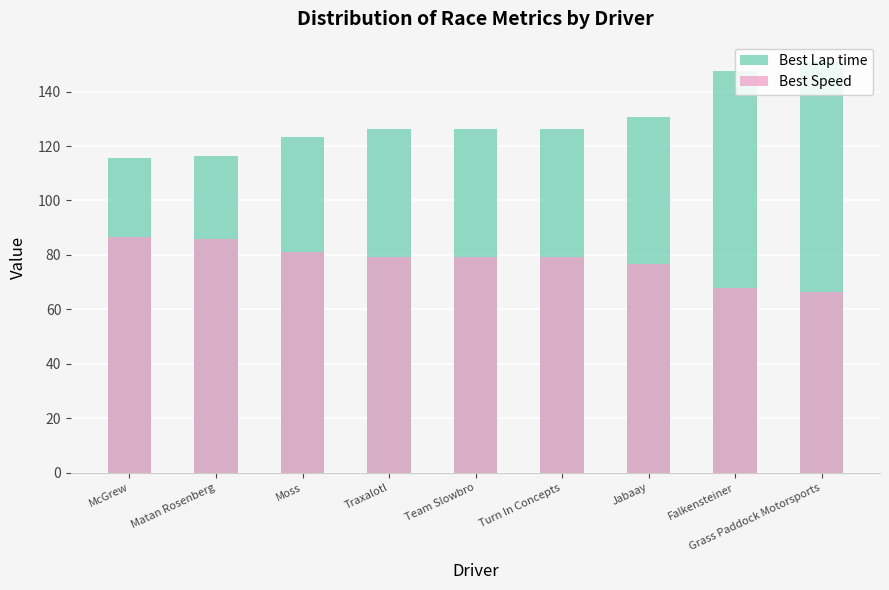

What is the difference between the highest and lowest values at Turn In Concepts?

47.3